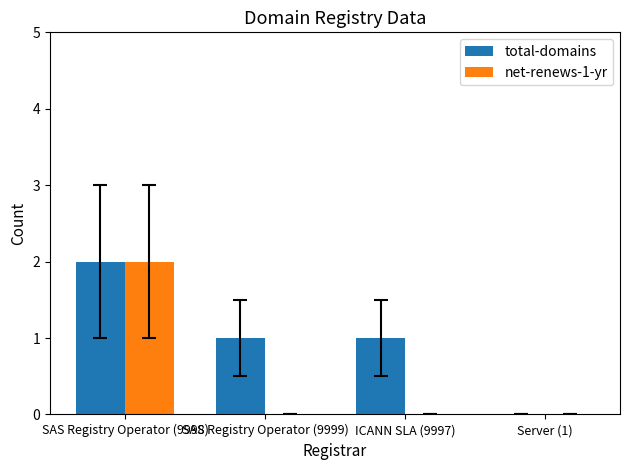

Which series has the largest total across all categories?

total-domains